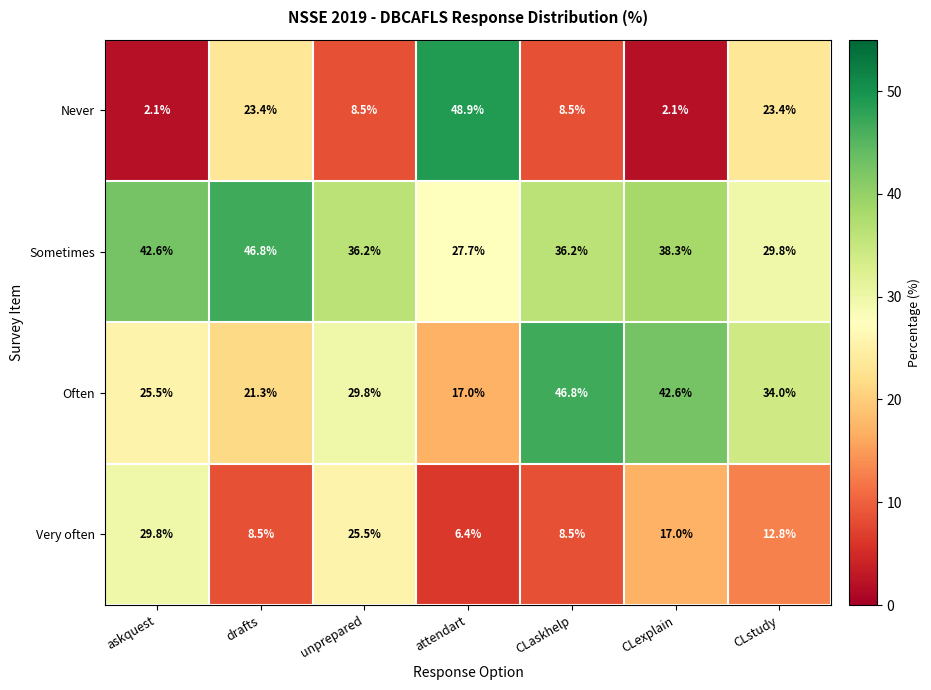

Reading right to left, list all the values displayed in this chart.

Never: CLstudy=23.4	CLexplain=2.1	CLaskhelp=8.5	attendart=48.9	unprepared=8.5	drafts=23.4	askquest=2.1
Sometimes: CLstudy=29.8	CLexplain=38.3	CLaskhelp=36.2	attendart=27.7	unprepared=36.2	drafts=46.8	askquest=42.6
Often: CLstudy=34.0	CLexplain=42.6	CLaskhelp=46.8	attendart=17.0	unprepared=29.8	drafts=21.3	askquest=25.5
Very often: CLstudy=12.8	CLexplain=17.0	CLaskhelp=8.5	attendart=6.4	unprepared=25.5	drafts=8.5	askquest=29.8